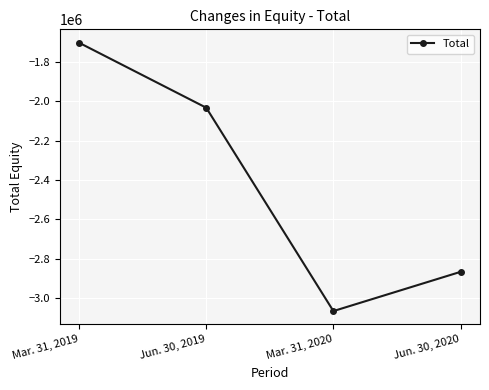

What is the label of the 3rd point from the left?

Mar. 31, 2020